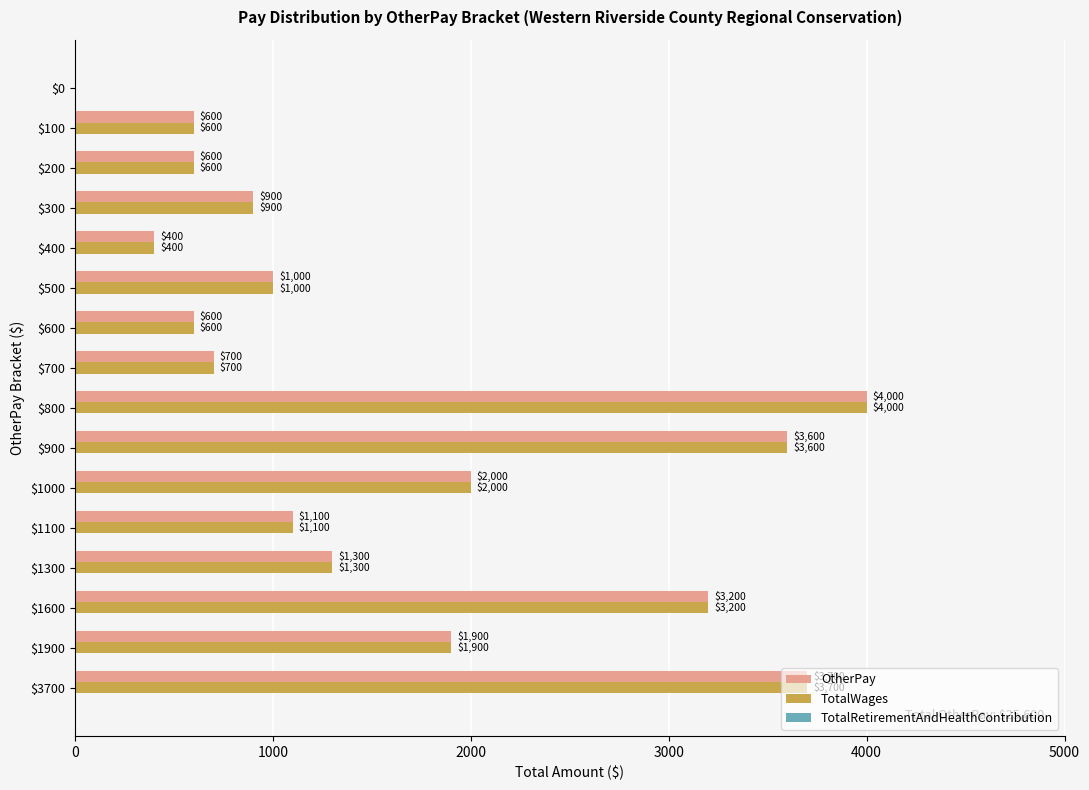

At which label is TotalWages closest to 2000?

$1000